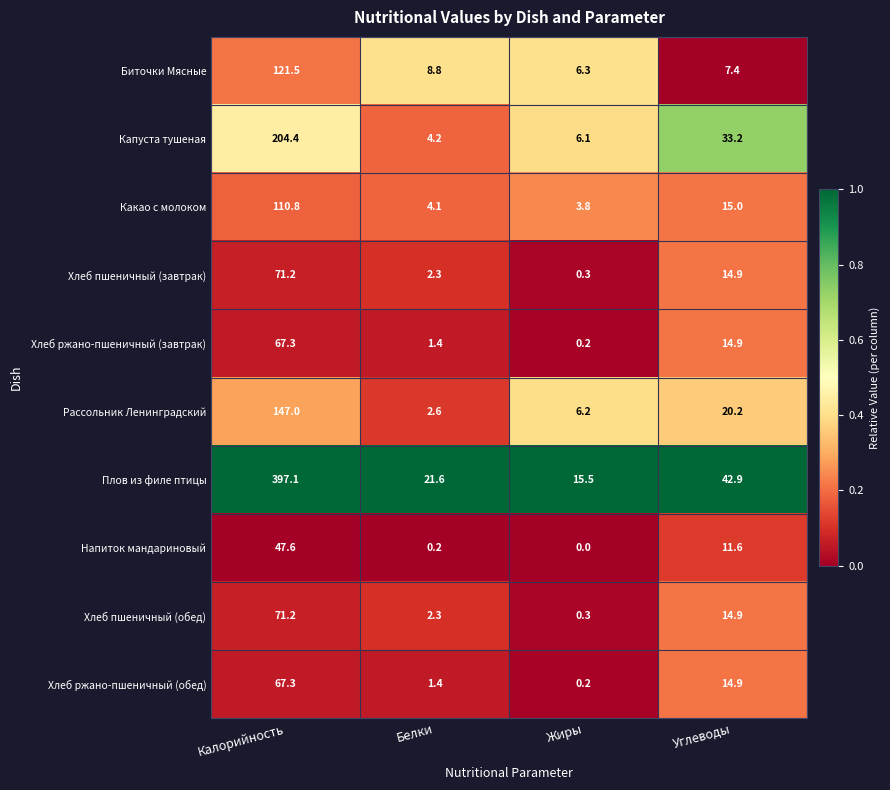

List the labels in order of Рассольник Ленинградский value, smallest first.

Белки, Жиры, Углеводы, Калорийность